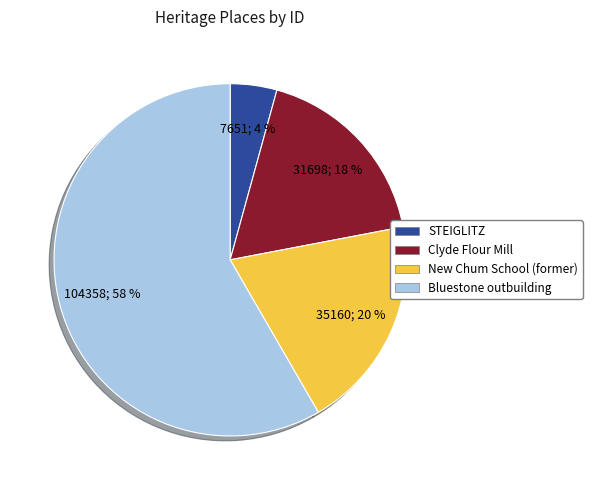

To the nearest percent, what is the combined percentage of New Chum School (former) and STEIGLITZ?

24%